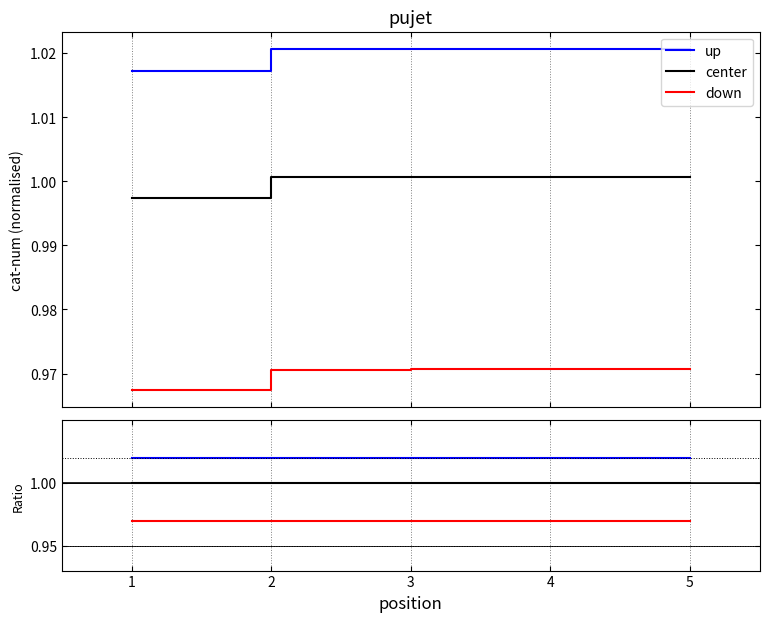

What are all the series names shown in the legend?

up, center, down